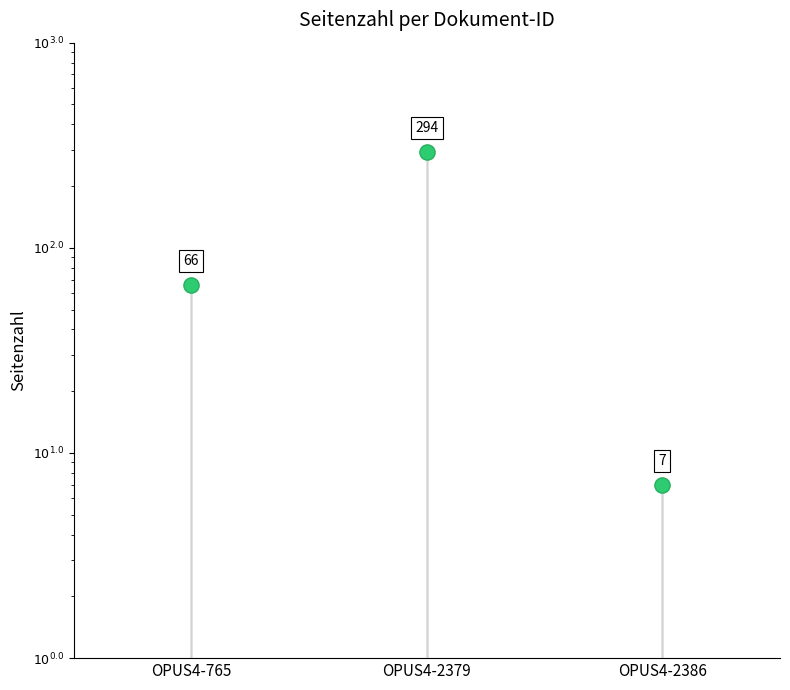

What is the ratio of the value at OPUS4-765 to the value at OPUS4-2379?

0.2